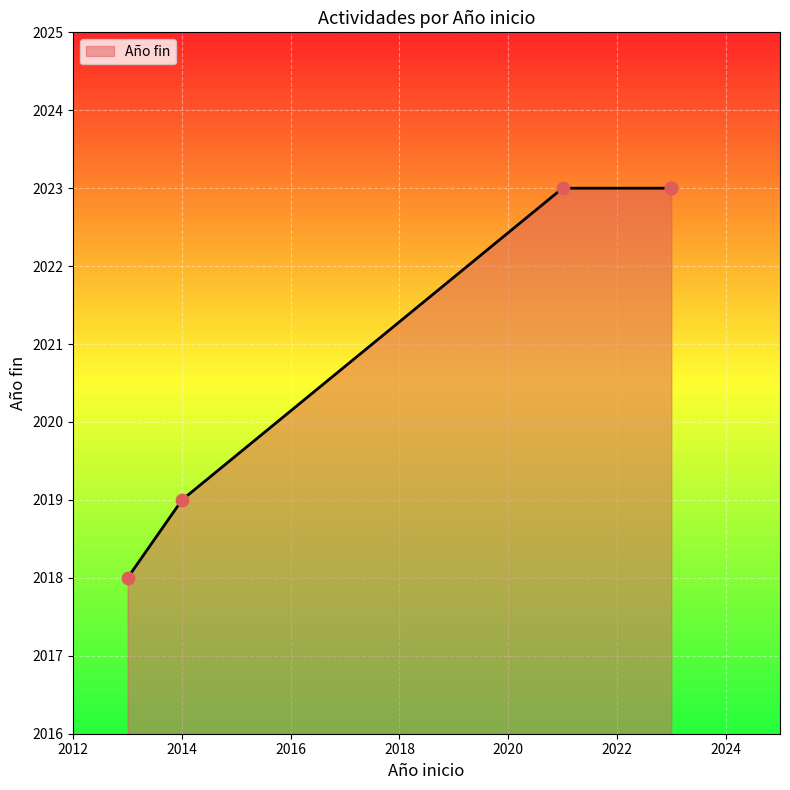

Between 2013 and 2021, which is larger?

2021